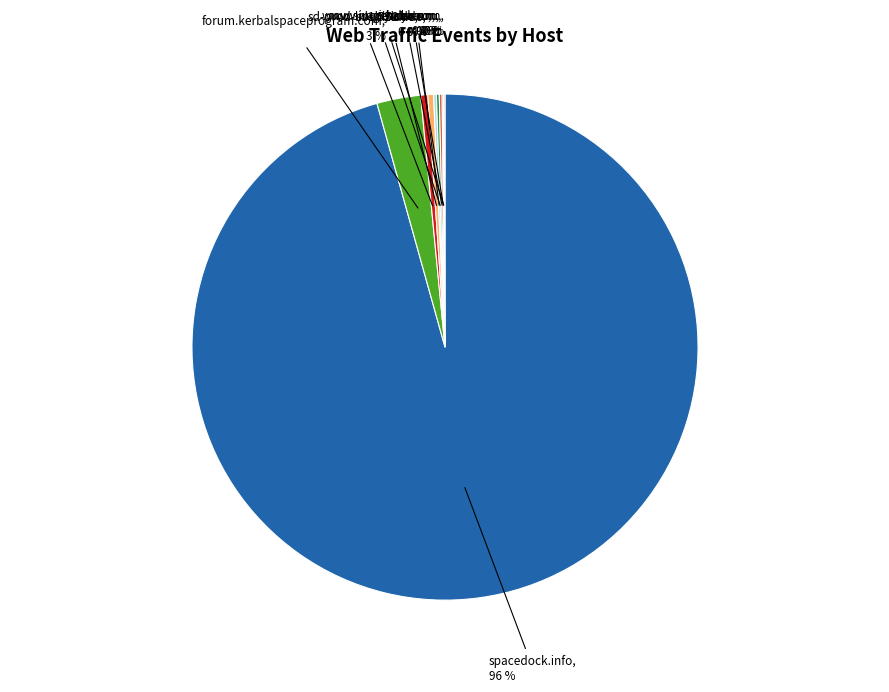

Does any single category account for the majority?

Yes